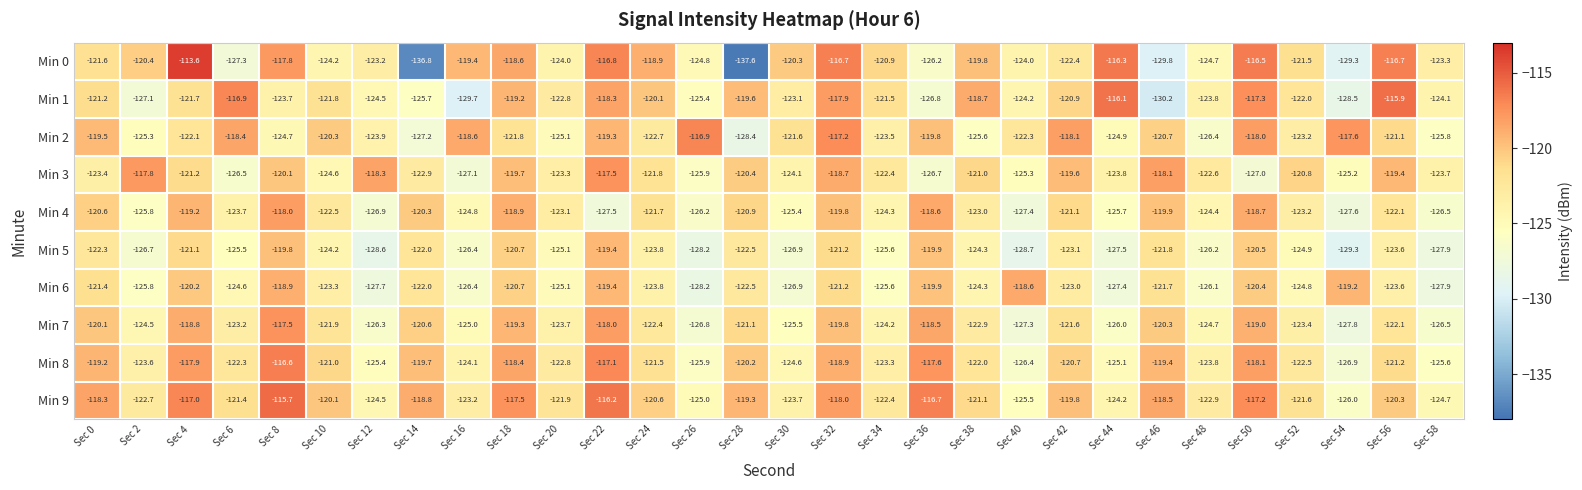

Which series has the largest total across all categories?

Min 9